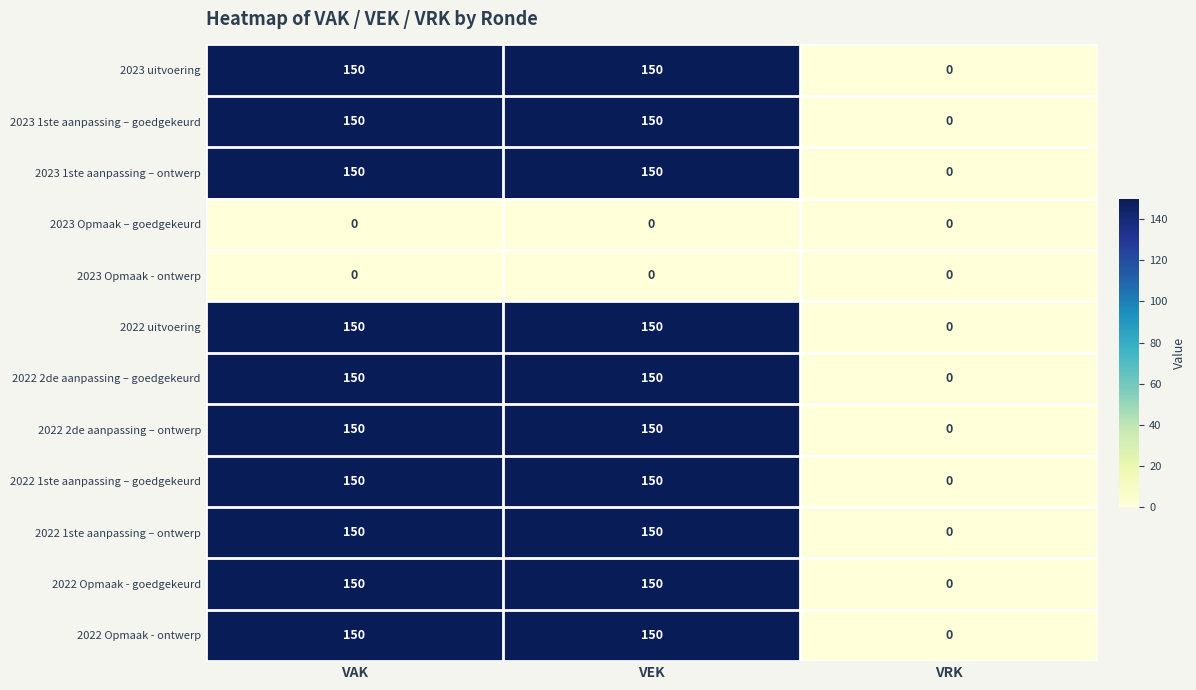

What is the approximate value of 2022 2de aanpassing – goedgekeurd at VAK, to the nearest 10?

150